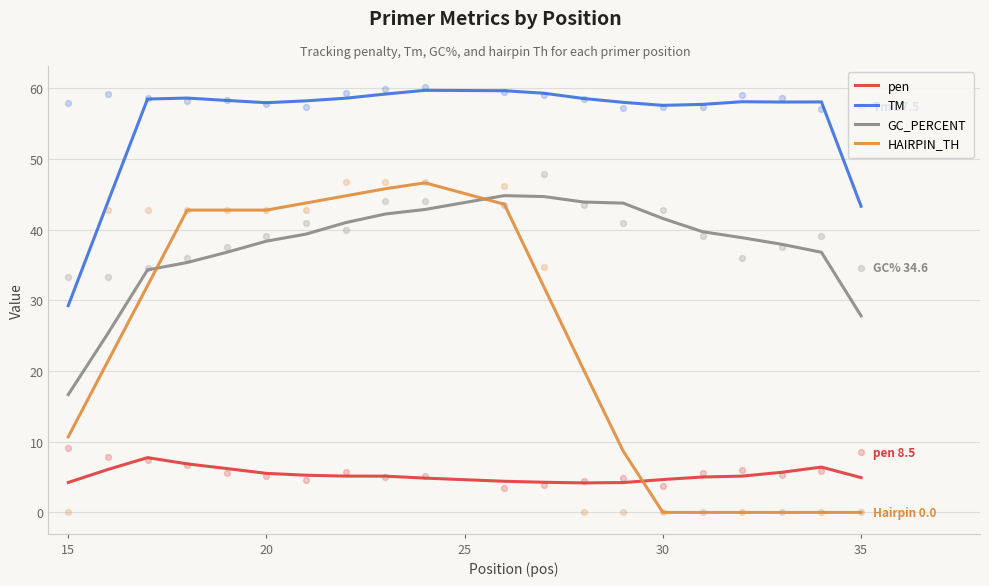

True or false: TM and pen intersect in this chart.

False